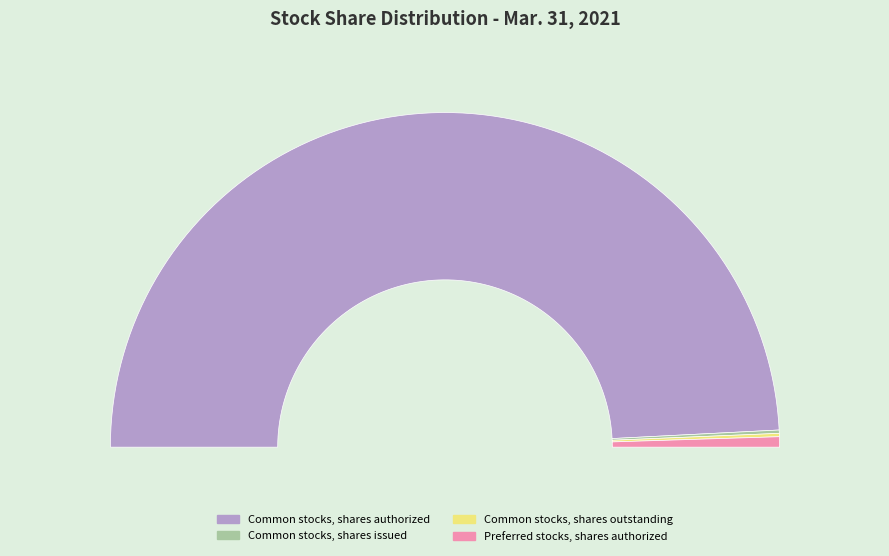

Which slice represents more than half of the pie?

Common stocks, shares authorized